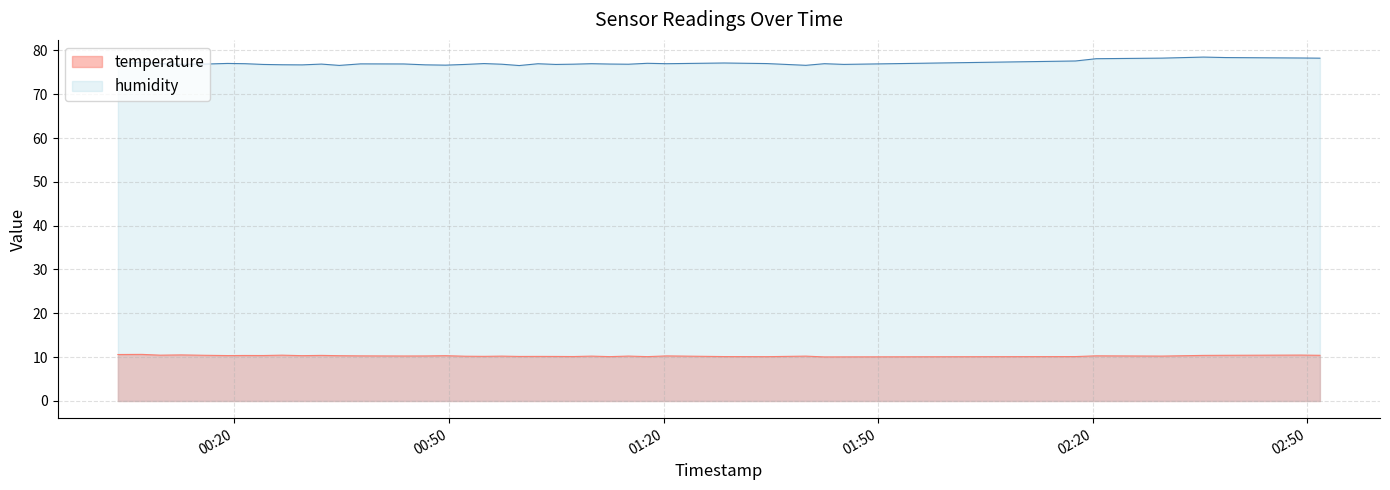

What is the value of the humidity point at the 12th from the left?

76.6